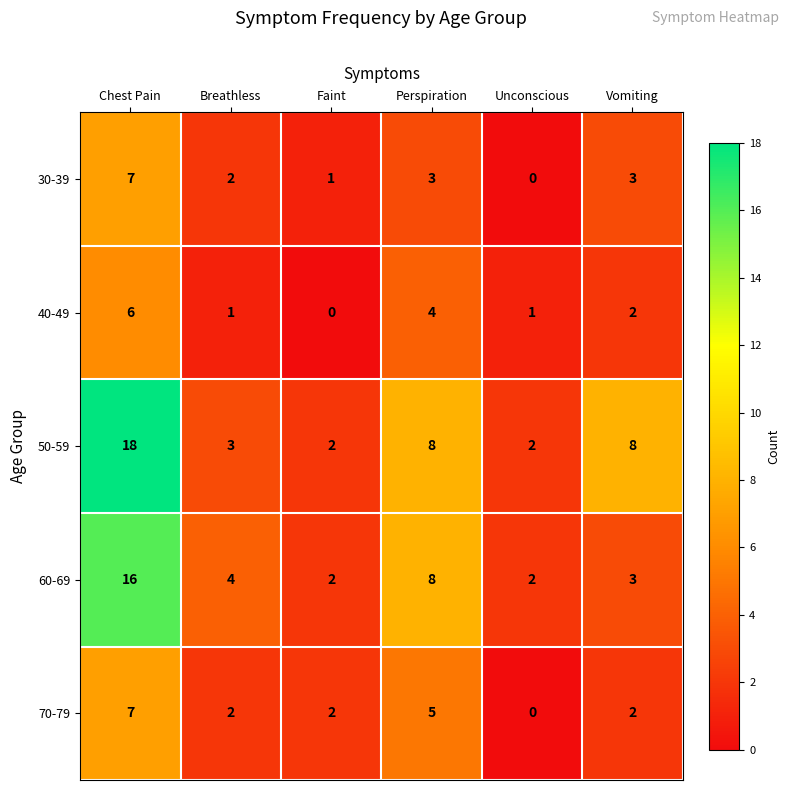

What value does the 70-79 series have at Perspiration?

5